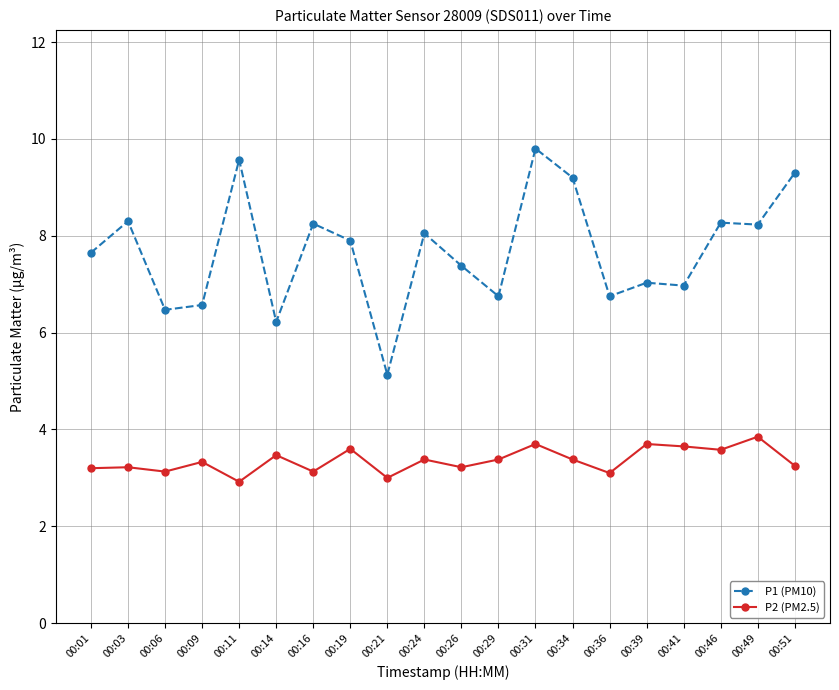

Which series has the largest total across all categories?

P1 (PM10)